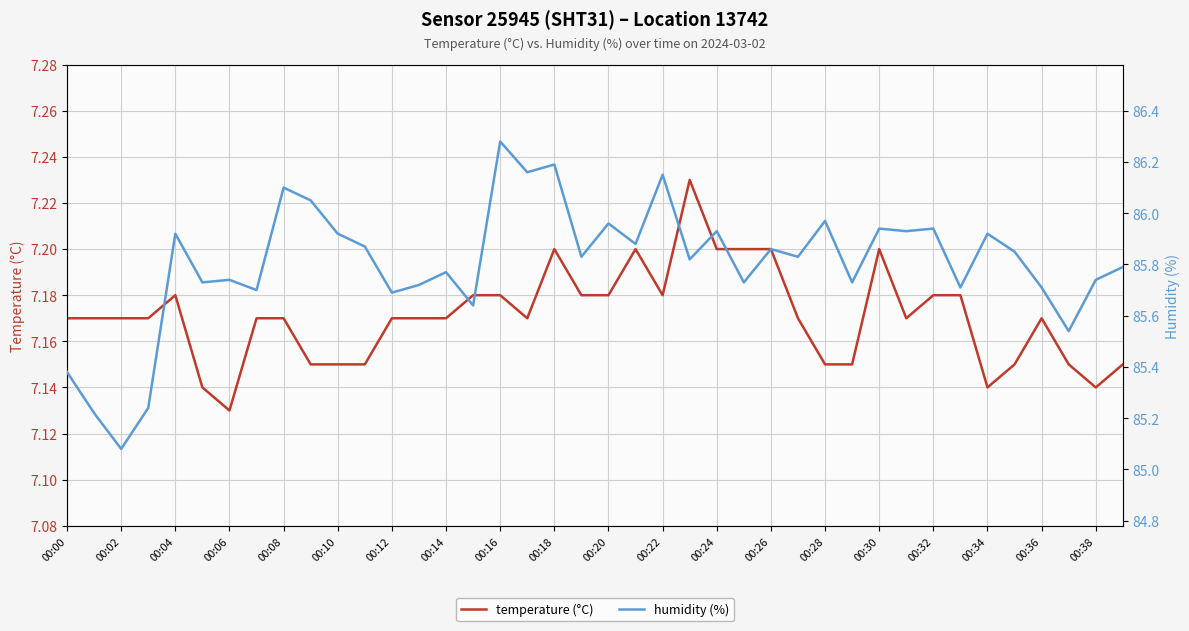

Rank the series by their maximum value, from lowest to highest.

temperature (°C), humidity (%)